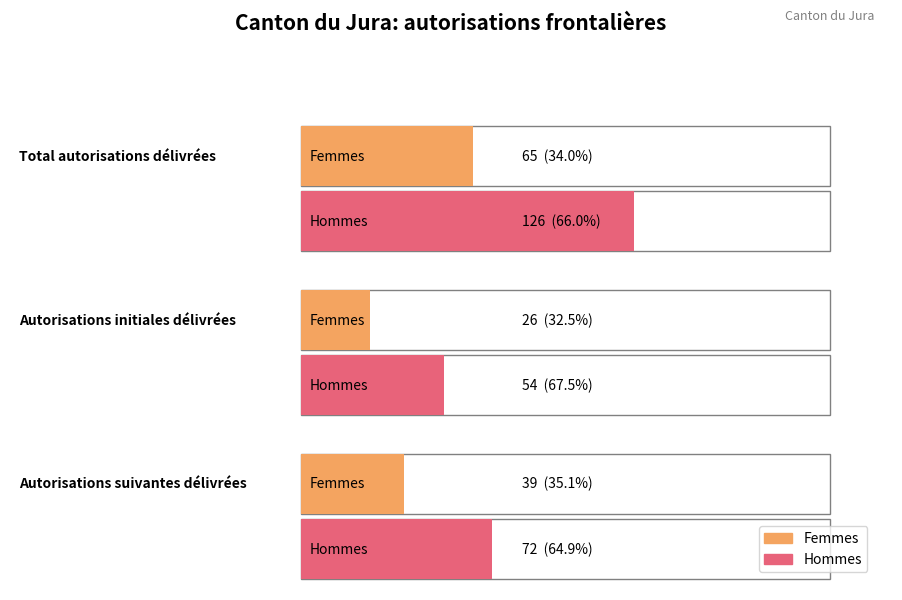

True or false: Hommes has a value of 54 at Autorisations initiales délivrées.

True